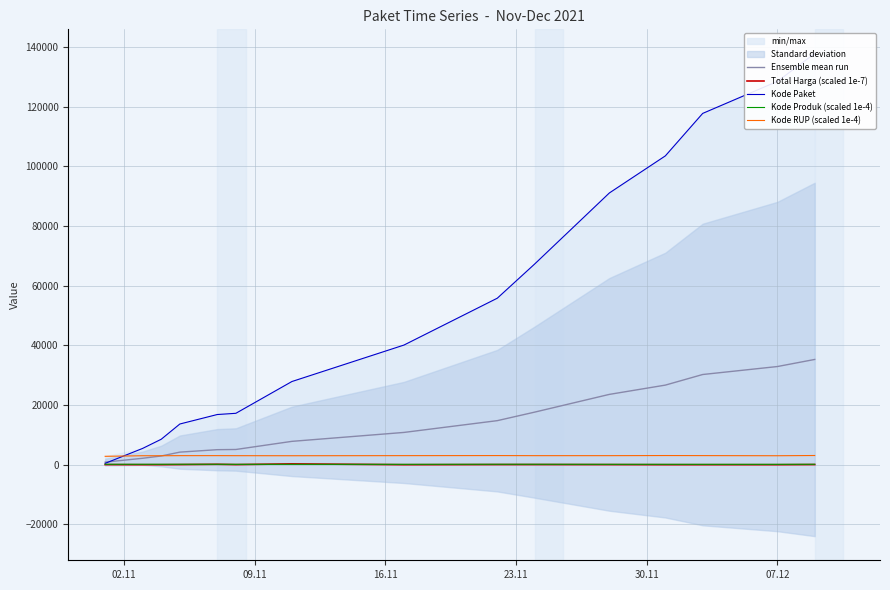

True or false: Ensemble mean run and Kode Paket cross at least once.

True